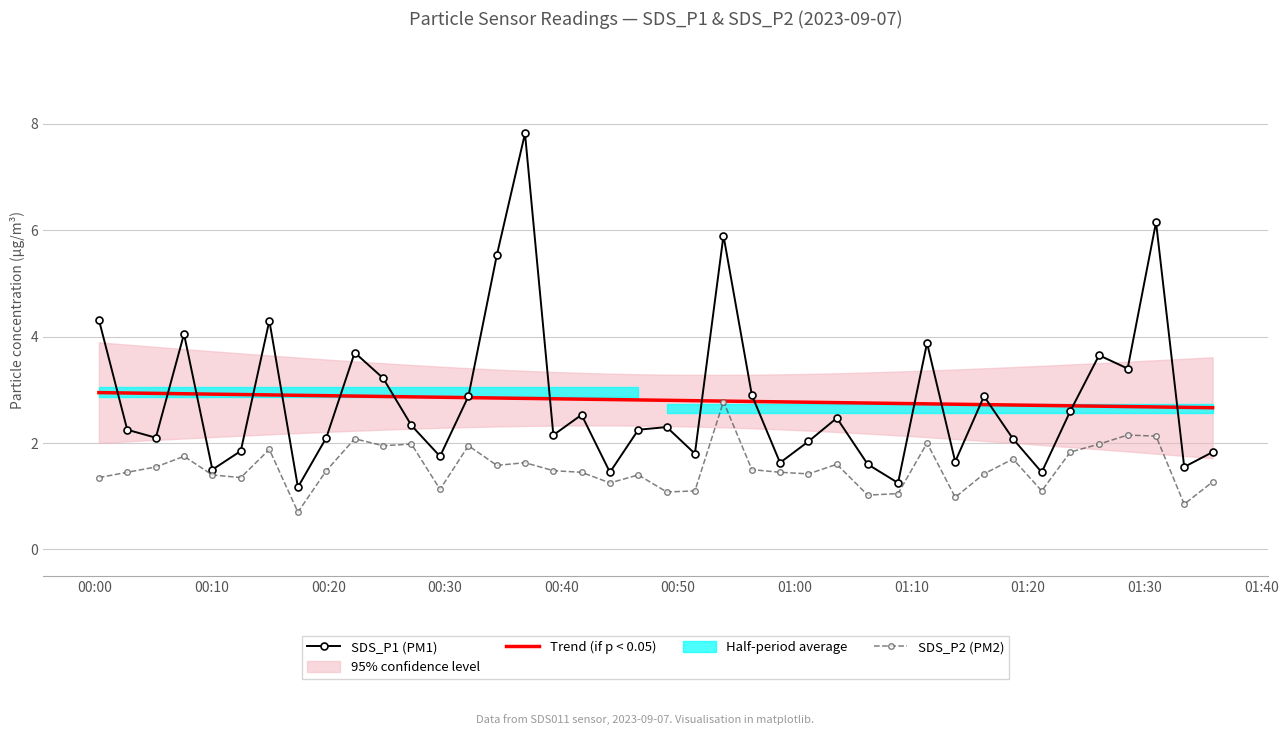

True or false: SDS_P2 (PM2) and SDS_P1 (PM1) intersect in this chart.

False